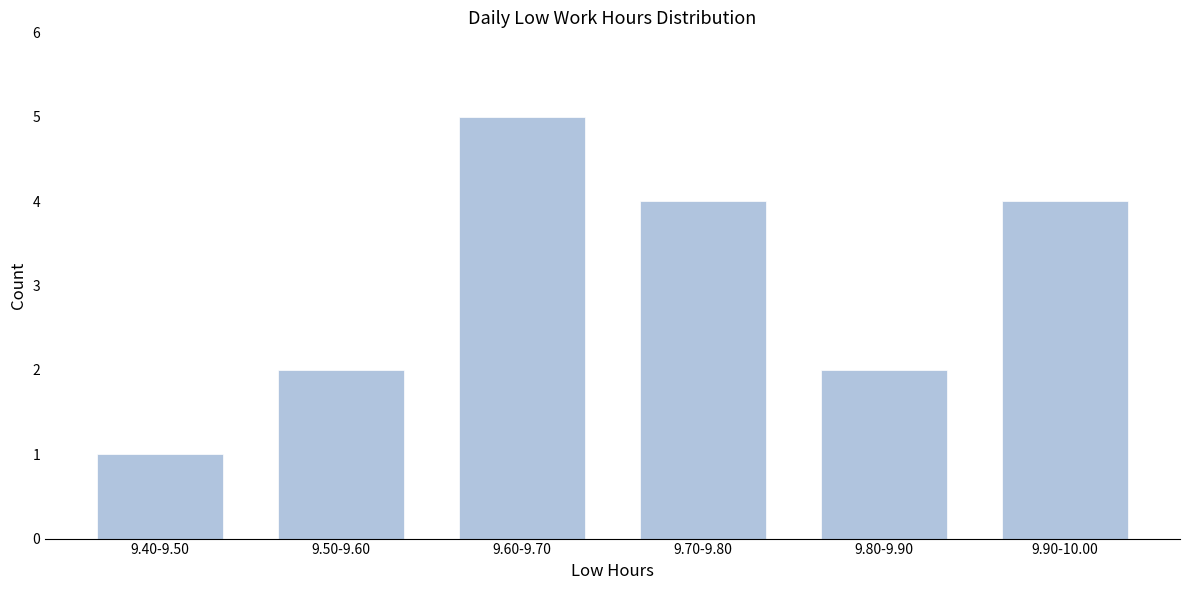

Reading left to right, extract all data points from this chart.

1	2	5	4	2	4